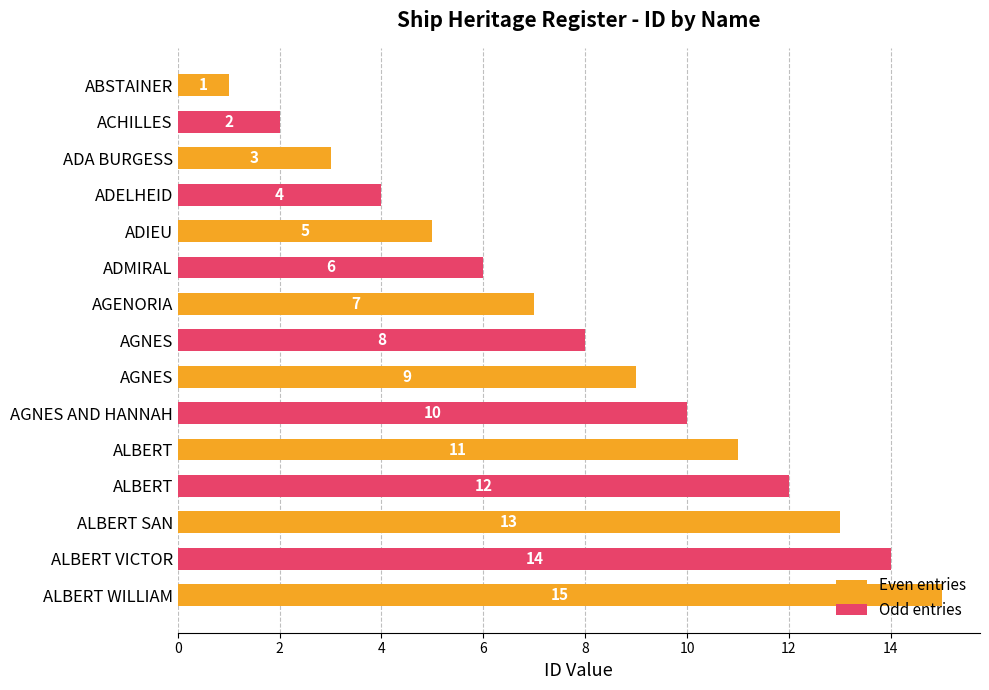

How many data points are less than 8?

7